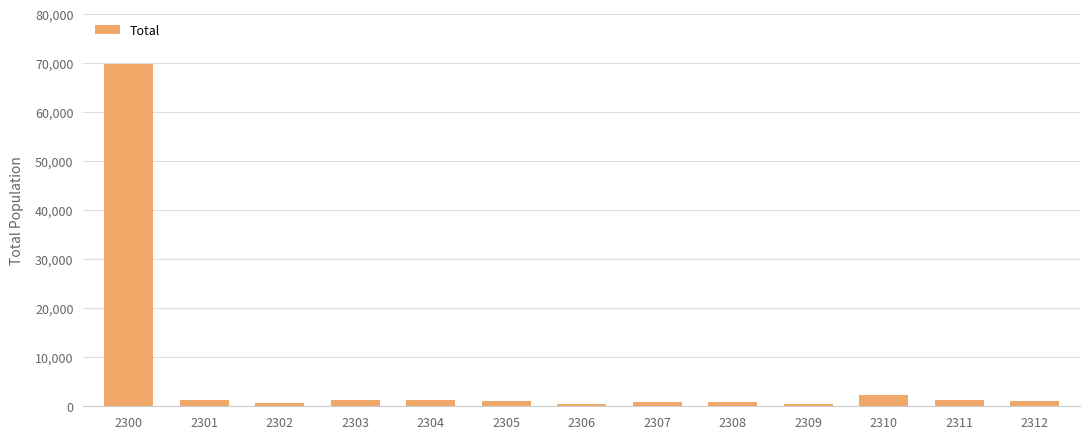

What is the difference between the maximum and minimum values?

69348